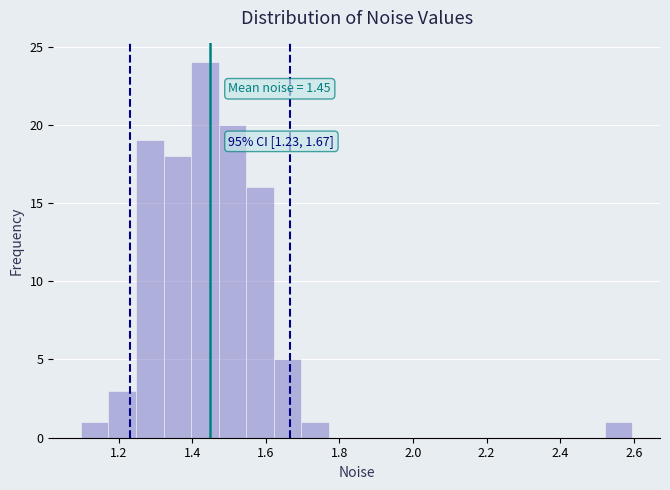

Around what value on the x-axis is the tallest bar? Give the approximate position of its centre, as read against the axis.

1.44